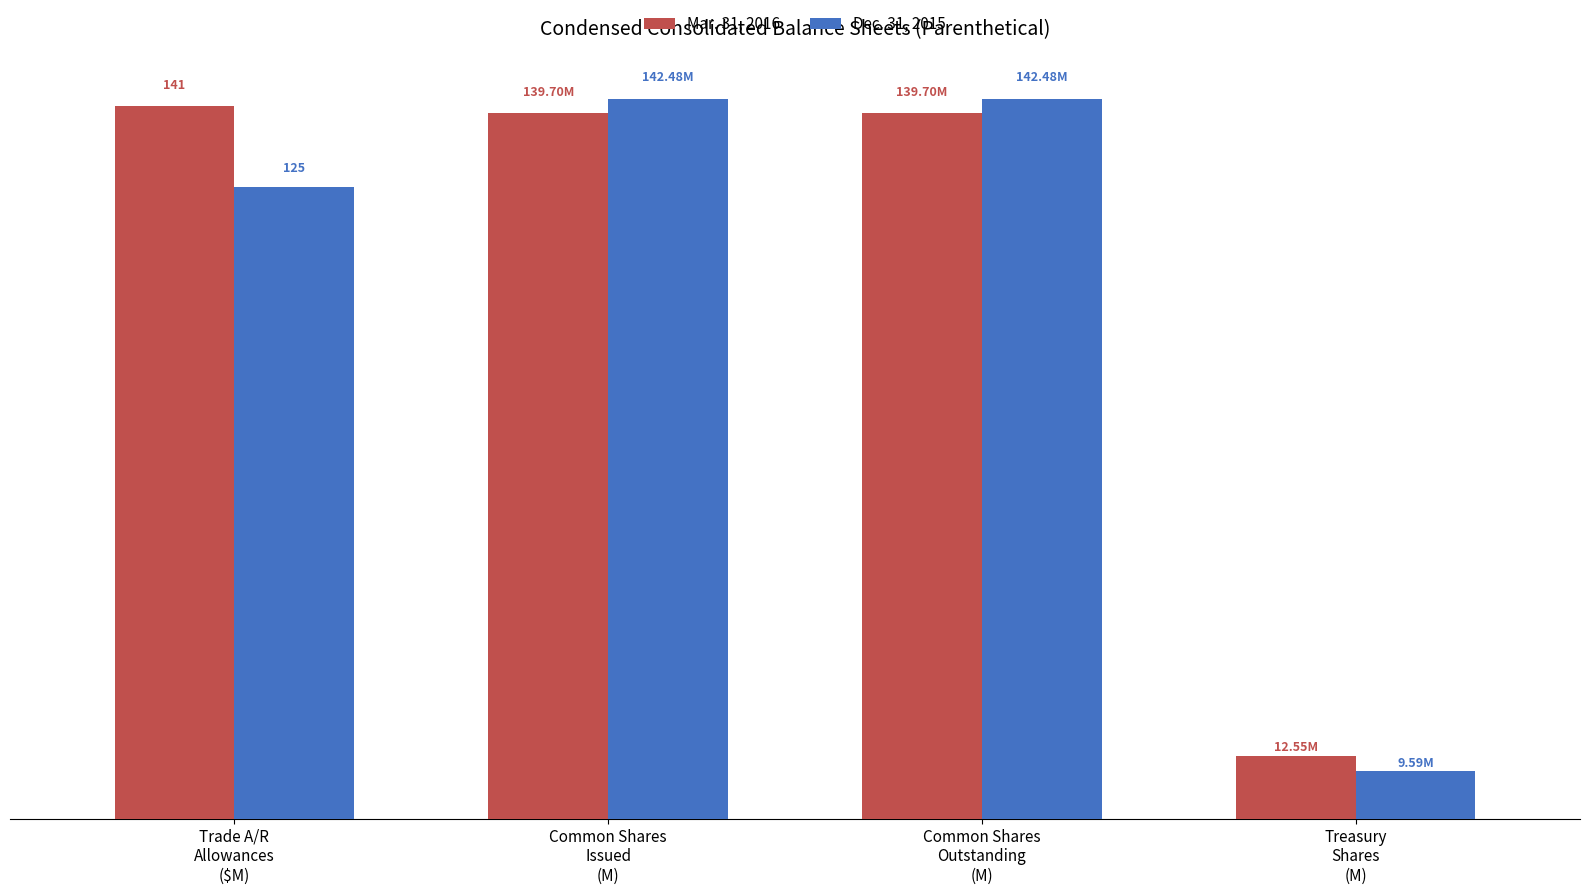

Does the chart contain stacked bars?

No